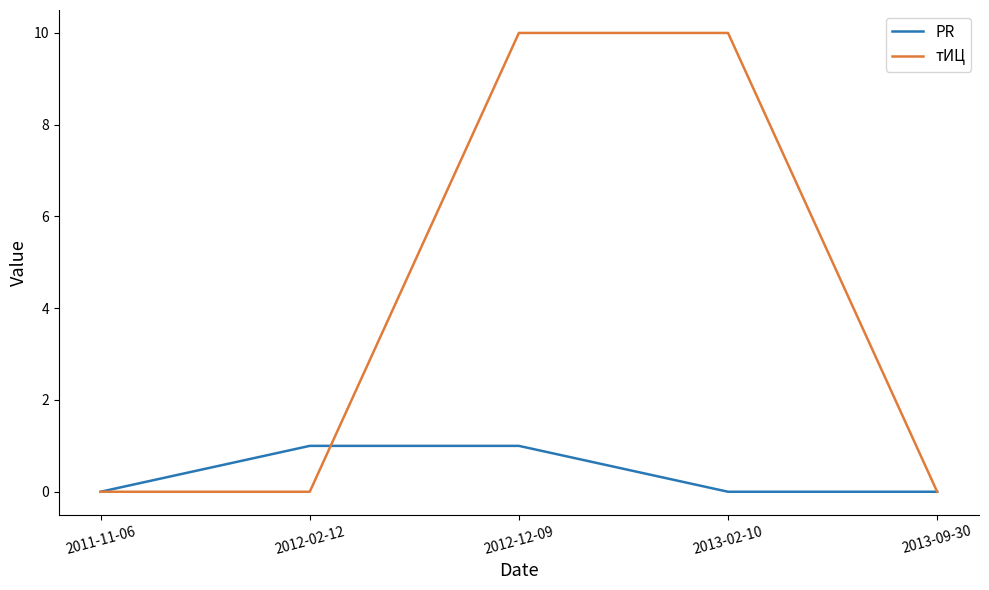

Is this an area chart (filled region under the line)?

No